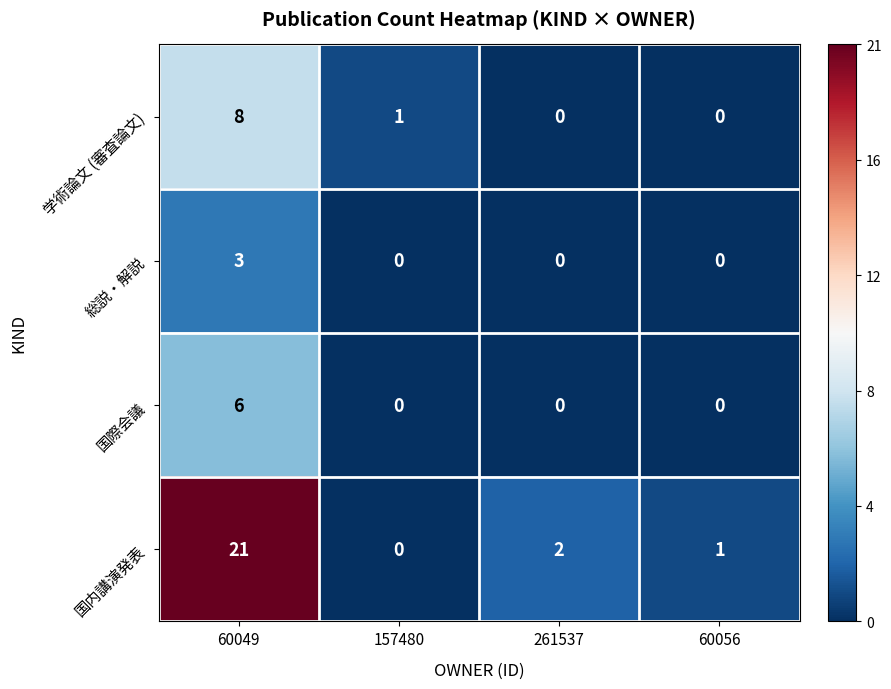

Rank the series at 60049 from highest to lowest value.

国内講演発表, 学術論文 (審査論文), 国際会議, 総説・解説